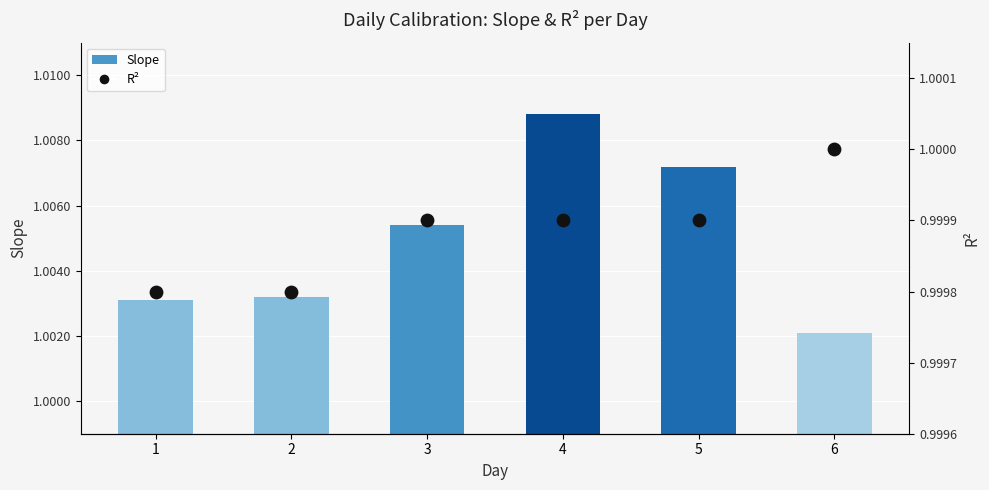

Is the value of R² at 4 greater than the value of Slope at 6?

No